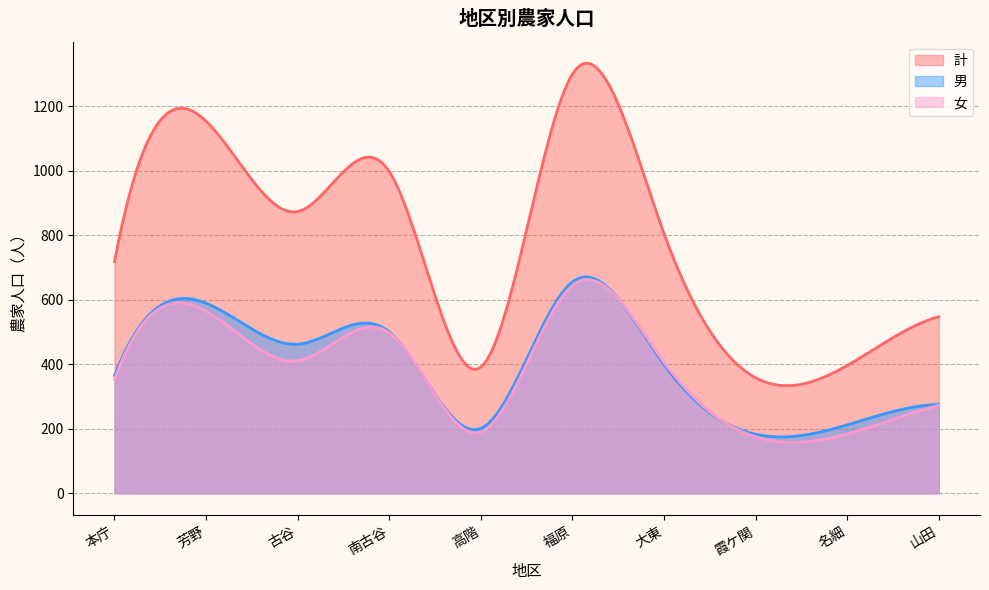

Reading left to right, extract all data points from this chart.

計: 718	1153	873	997	391	1299	805	358	396	547
男: 365	589	462	500	201	655	399	183	212	275
女: 353	564	411	497	190	644	406	175	184	272